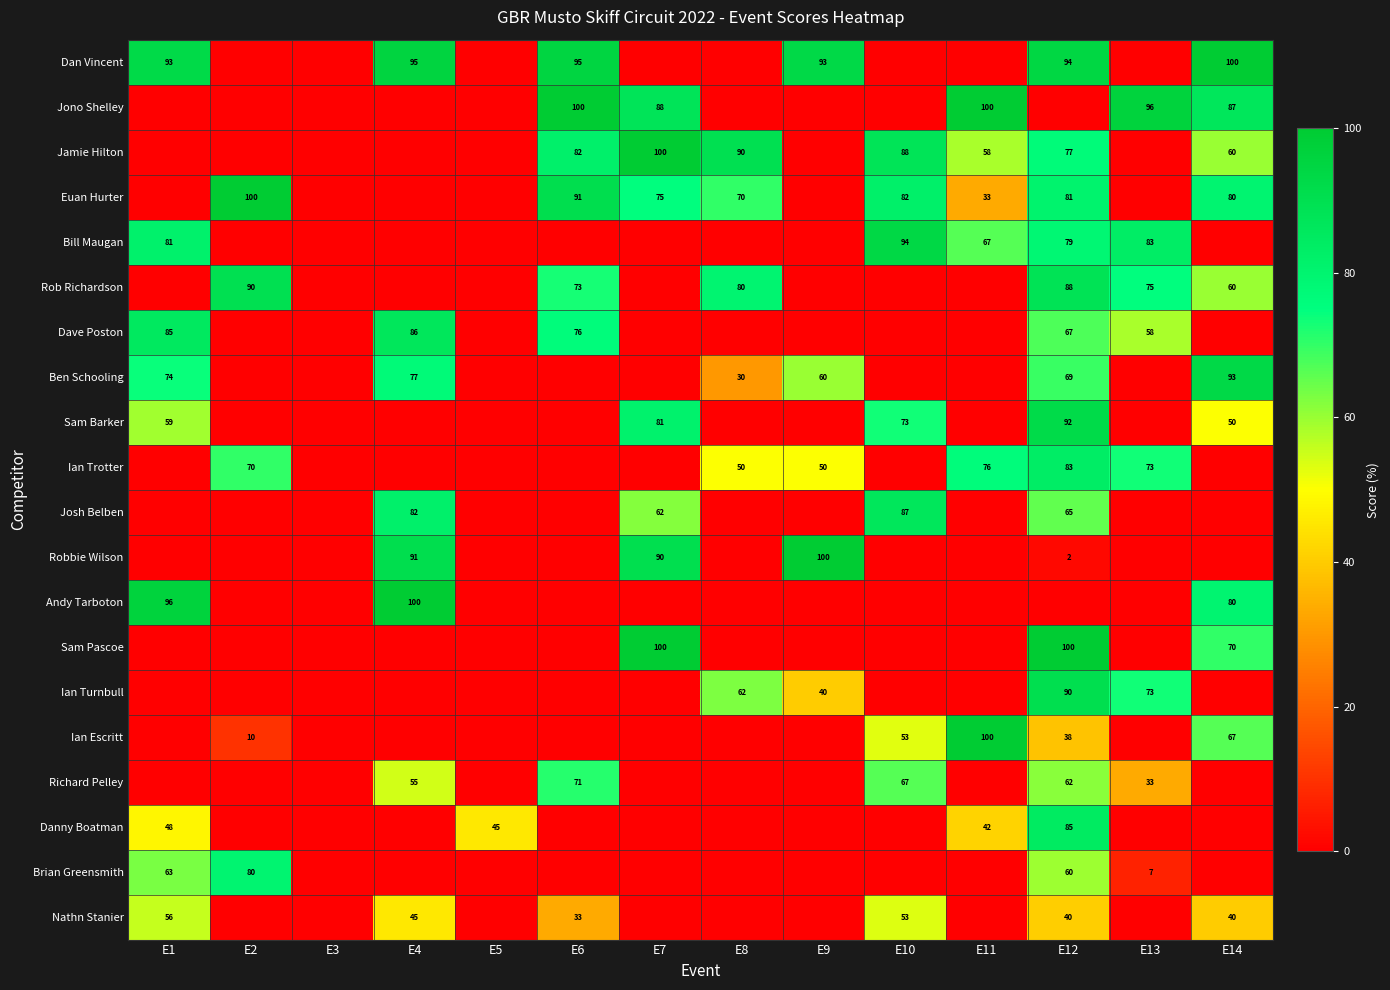

True or false: Ben Schooling has a value of 31 at E1.

False